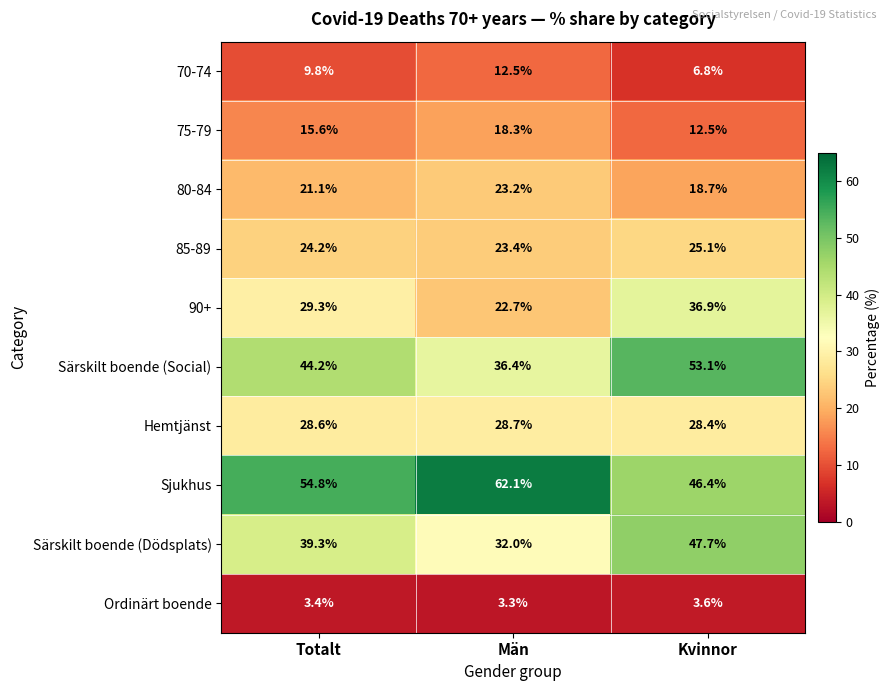

The 85-89 series shows 25.1 at Kvinnor. True or false?

True